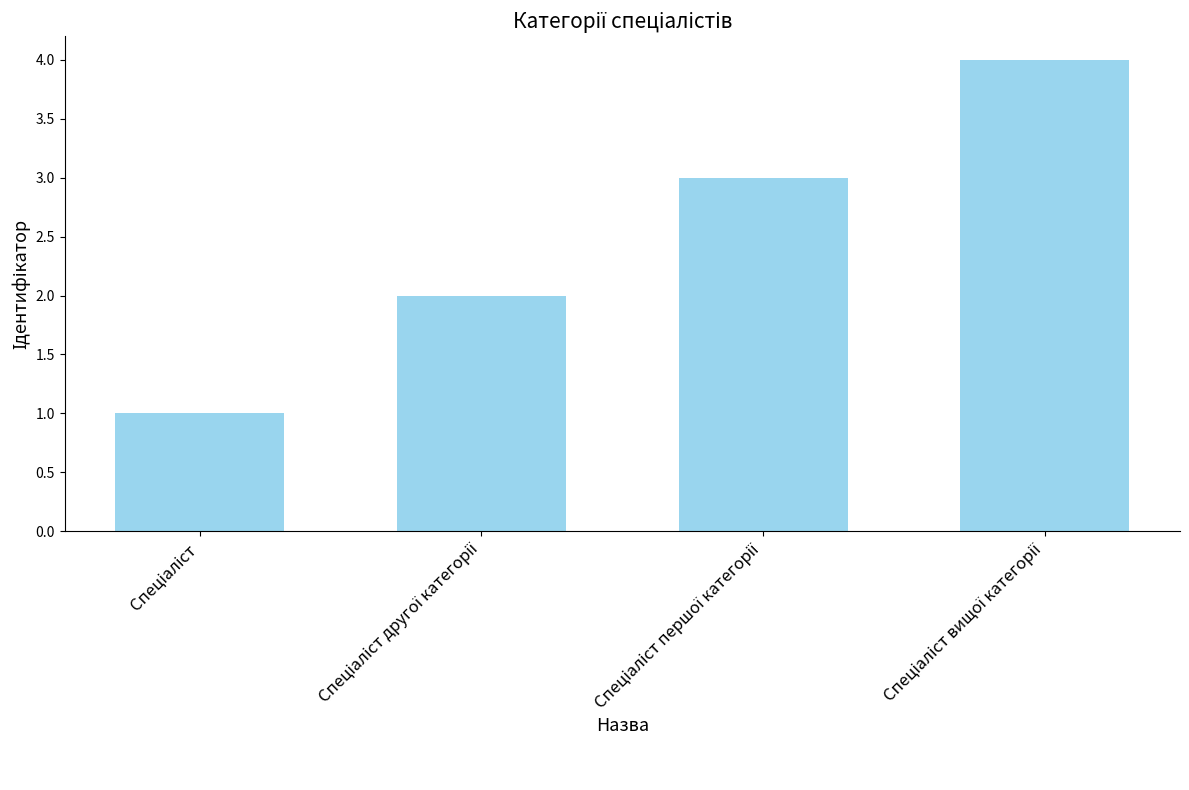

What is the maximum value shown in the chart?

4